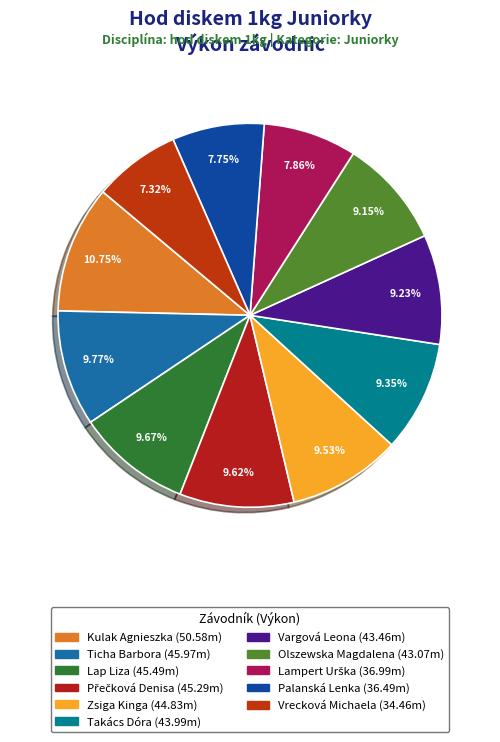

Which category has the smallest portion of the pie?

Vrecková Michaela